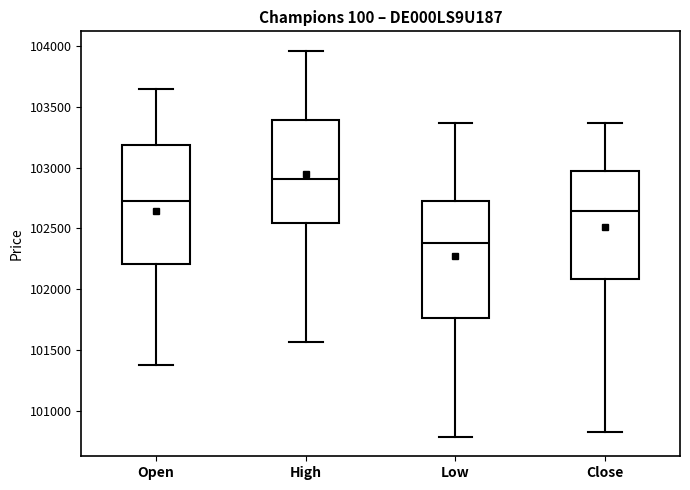

Reading left to right, transcribe this box plot: for each box, give where its median line is, the range the box spans, and where its two whiskers end, as read against the y-axis. The values are not printed on the chart, so give them approximately, as read against the axis.

Open: median 102700, box 102200 to 103200, whiskers 101400 to 103650
High: median 102900, box 102550 to 103400, whiskers 101550 to 103950
Low: median 102400, box 101750 to 102750, whiskers 100800 to 103350
Close: median 102650, box 102100 to 102950, whiskers 100850 to 103350